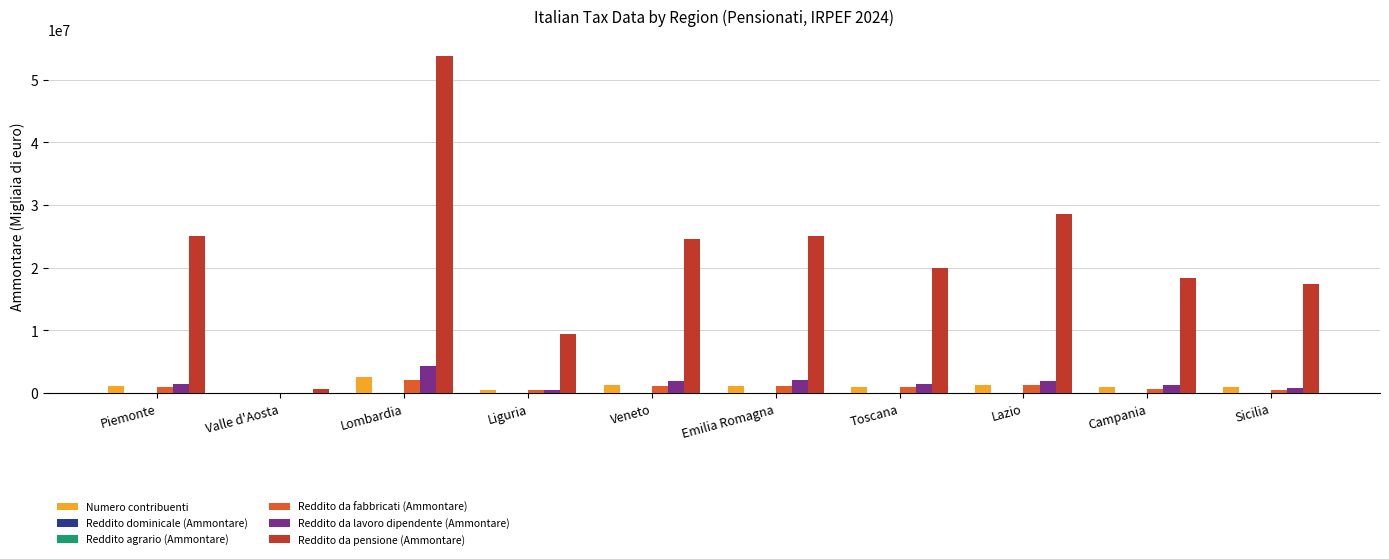

True or false: Reddito da lavoro dipendente (Ammontare) has a value of 0 at Valle d'Aosta.

True